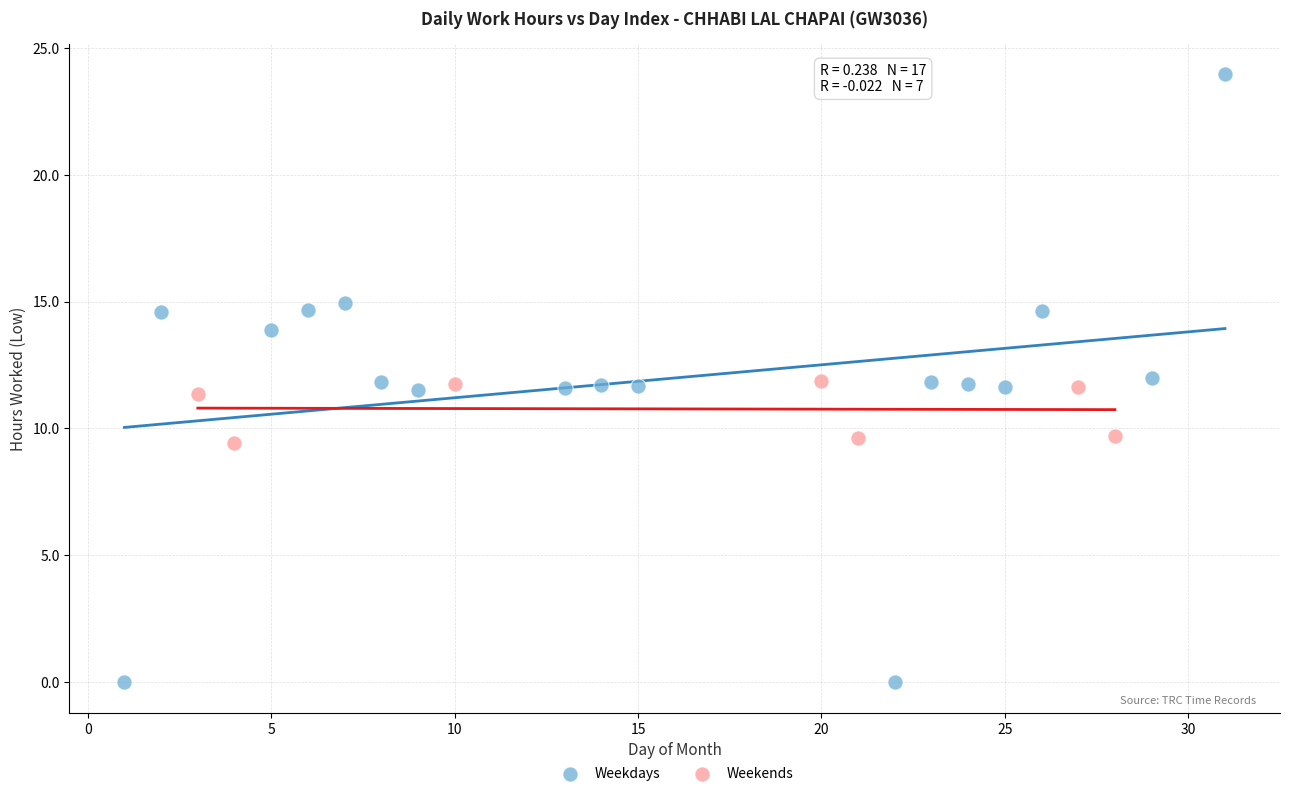

Which series has the widest spread of Y values?

Weekdays